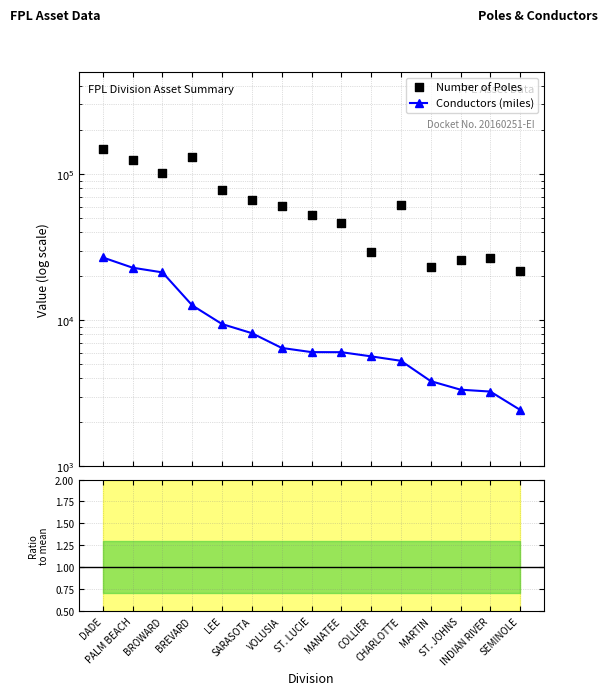

Which series has the largest total across all categories?

Number of Poles